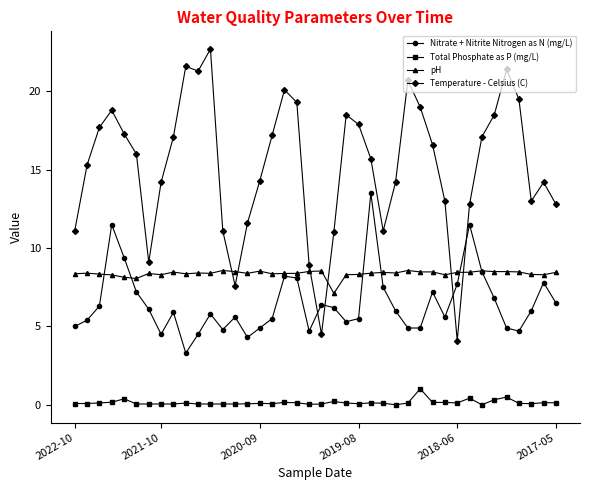

Which series has the largest total across all categories?

Temperature - Celsius (C)